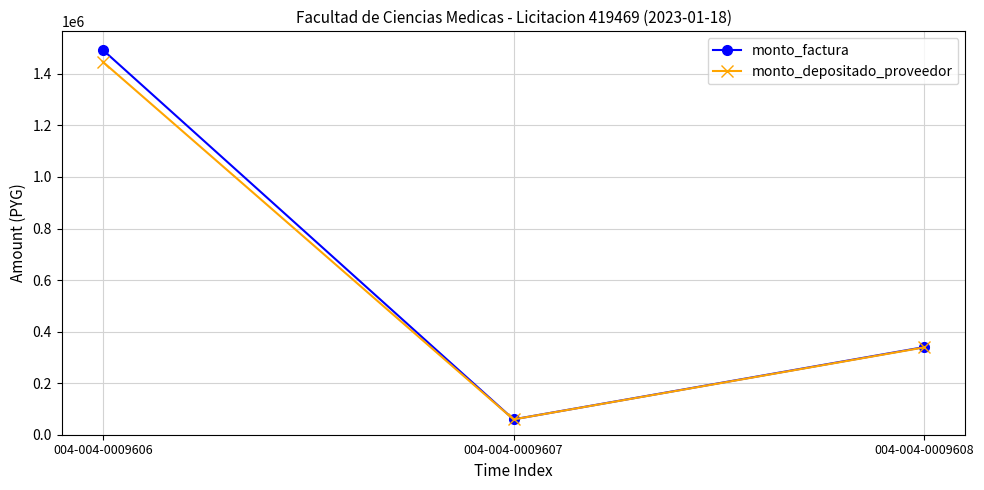

List the series in order of their overall mean, highest first.

monto_factura, monto_depositado_proveedor